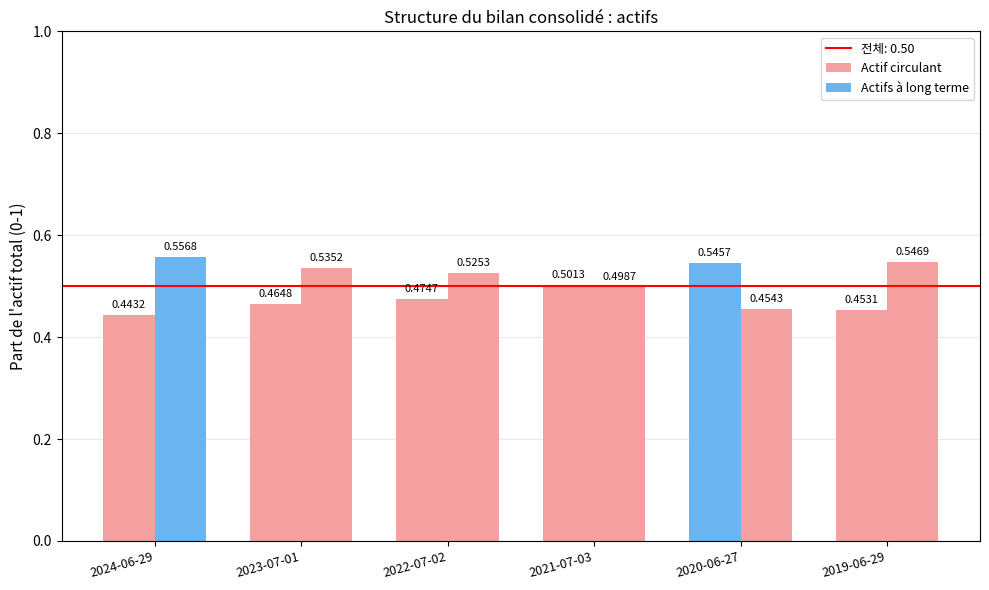

List the series in order of their overall mean, lowest first.

Actif circulant, Actifs à long terme